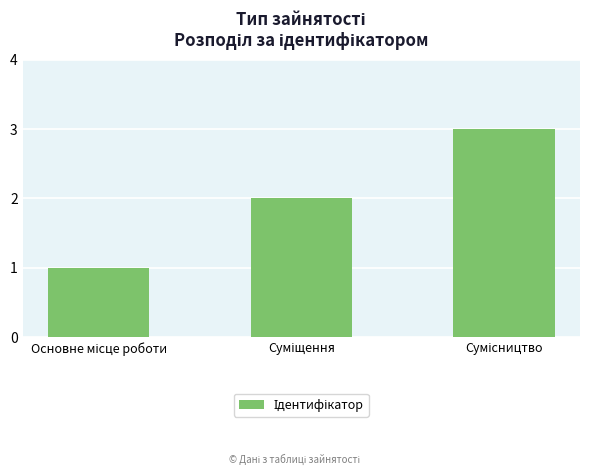

What is the maximum value shown in the chart?

3